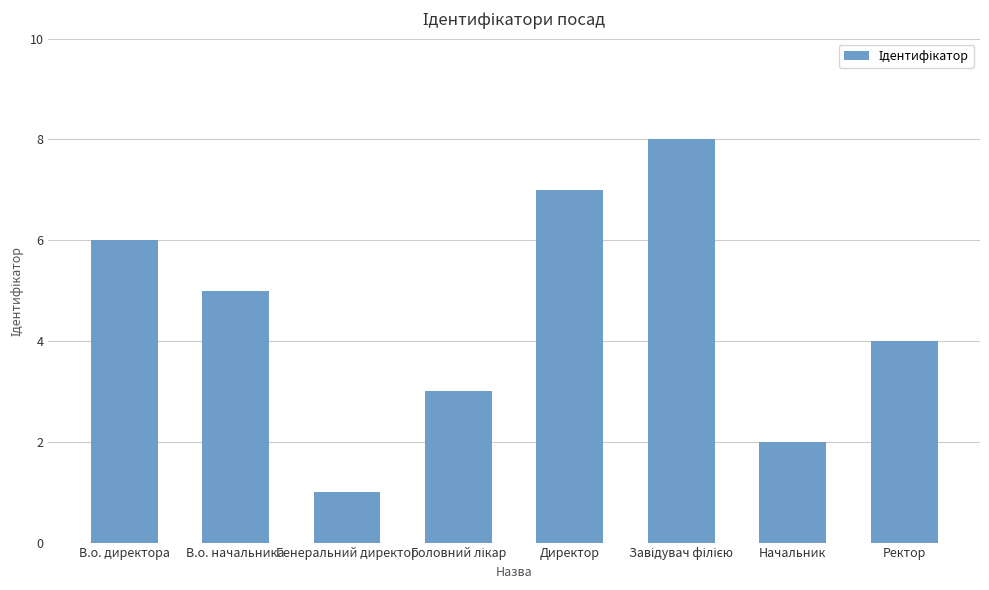

What is the difference between the maximum and minimum values?

7